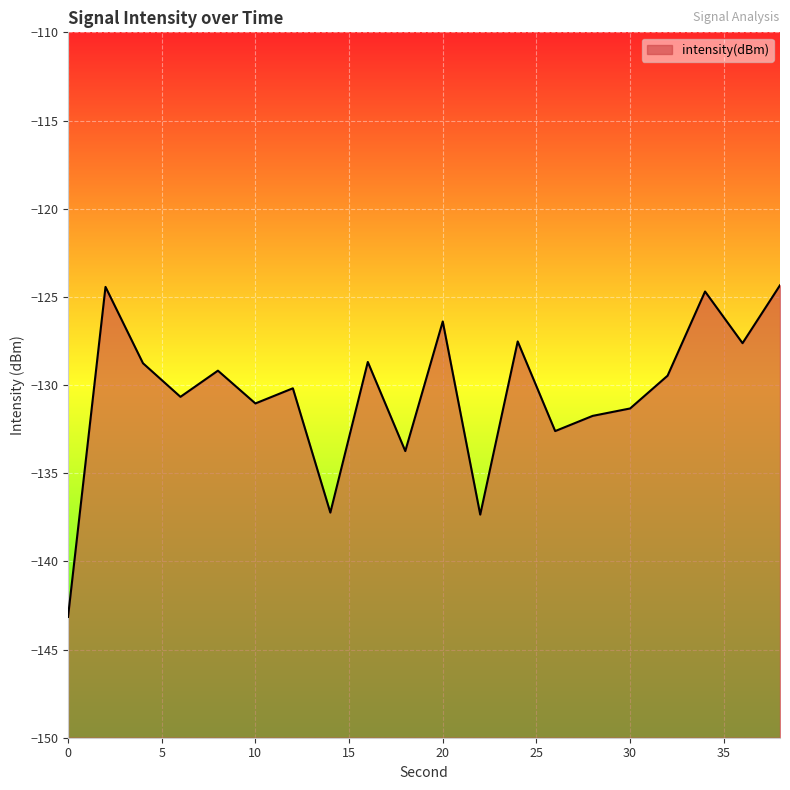

How many data points are above -129?

8